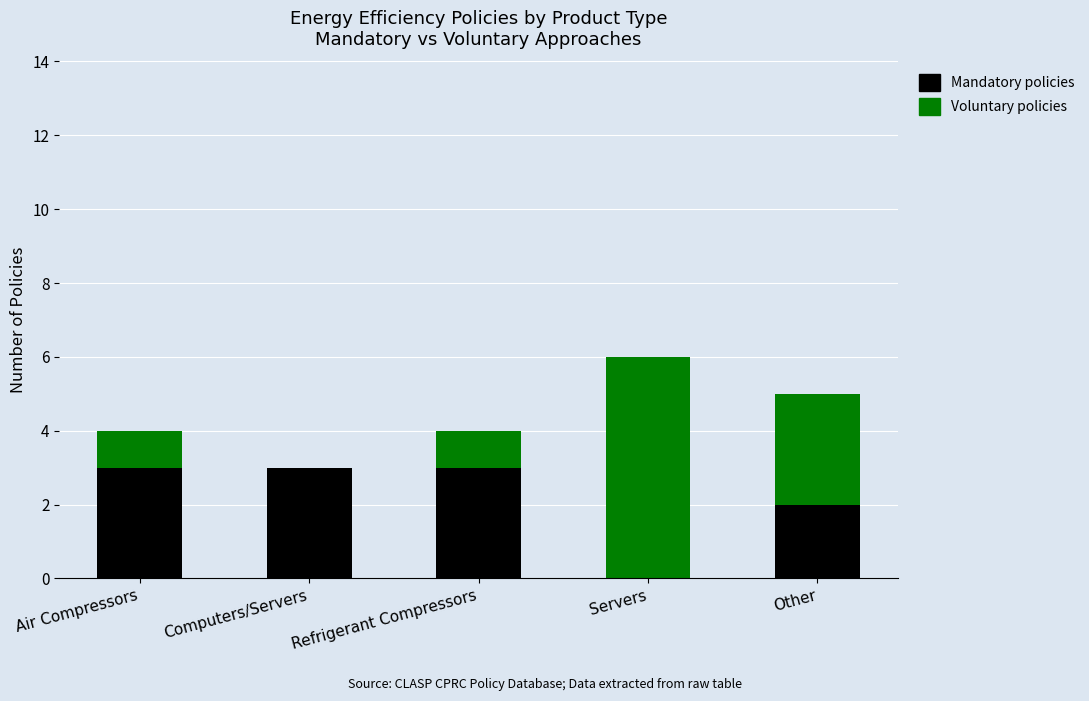

What is the total value across all series at Servers?

6